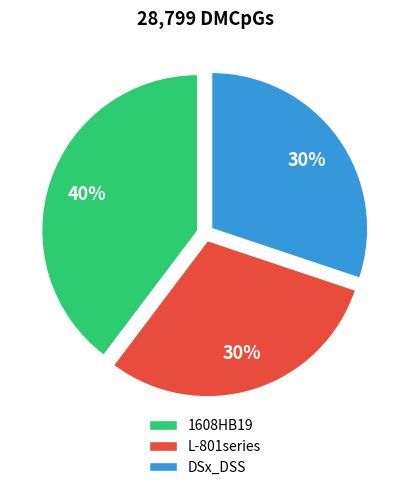

Do L-801series and DSx_DSS together represent more than half of the pie?

Yes